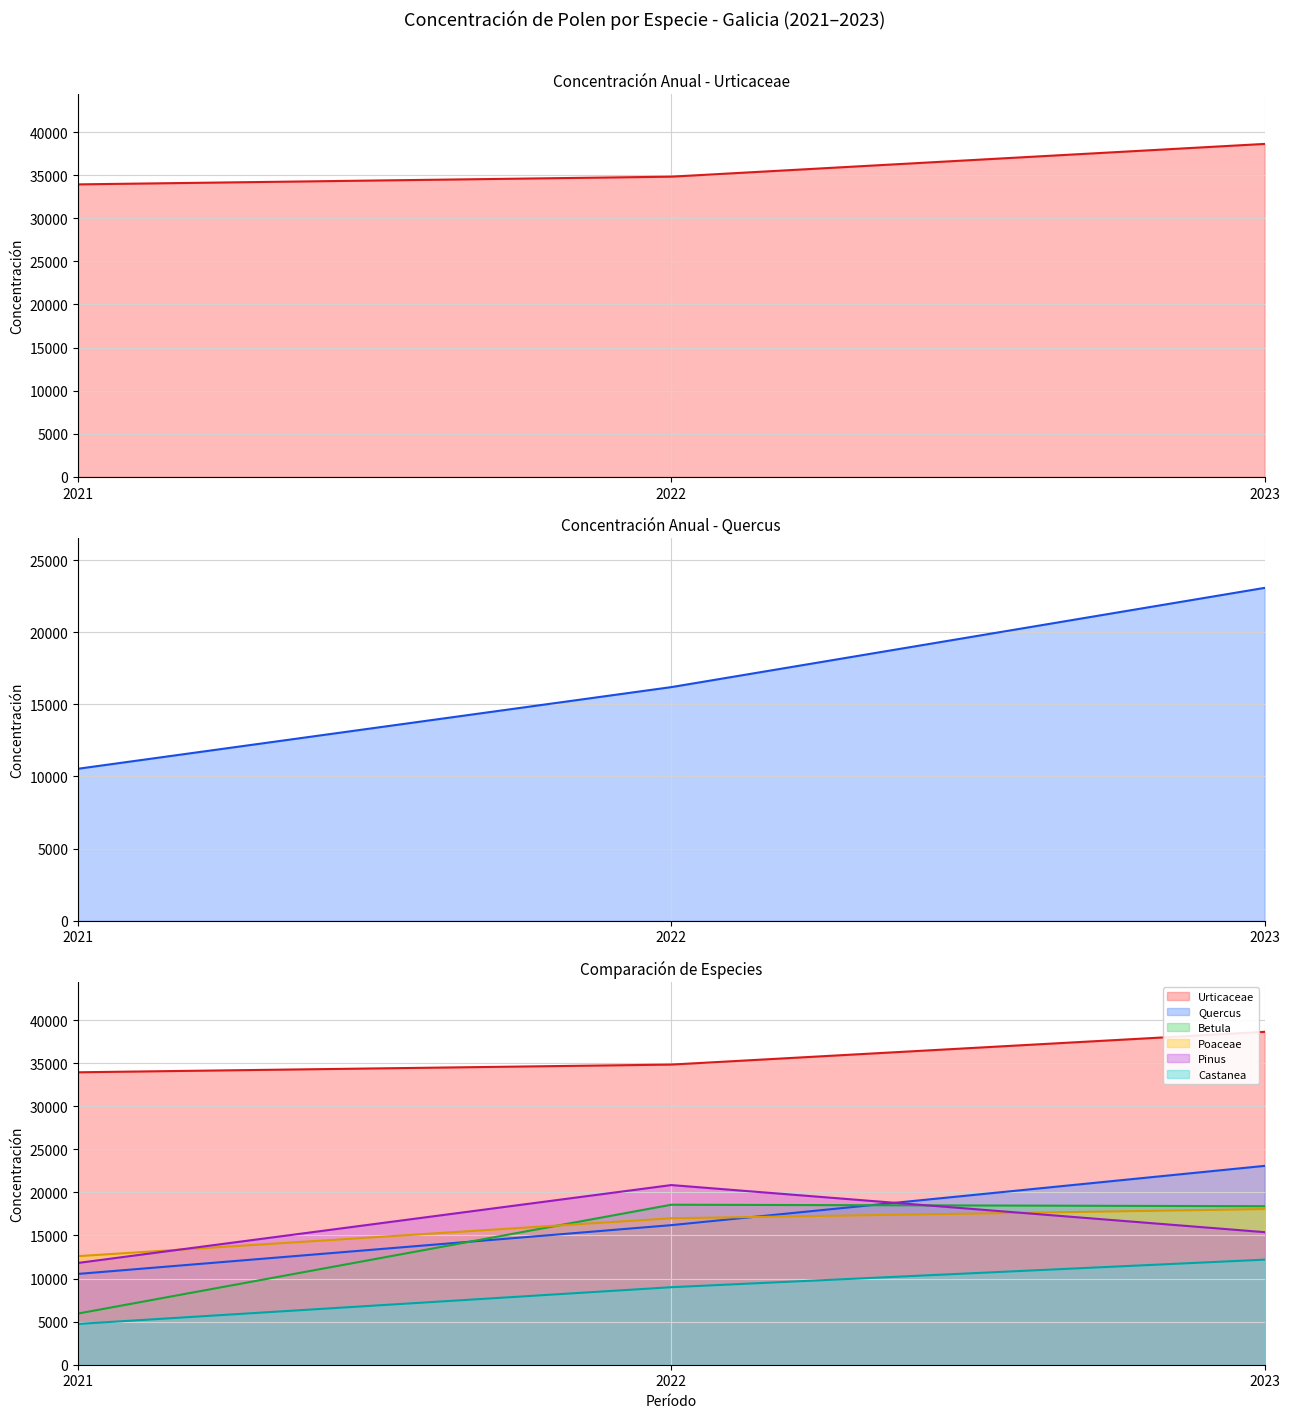

What is the sum of all Quercus values?

49807